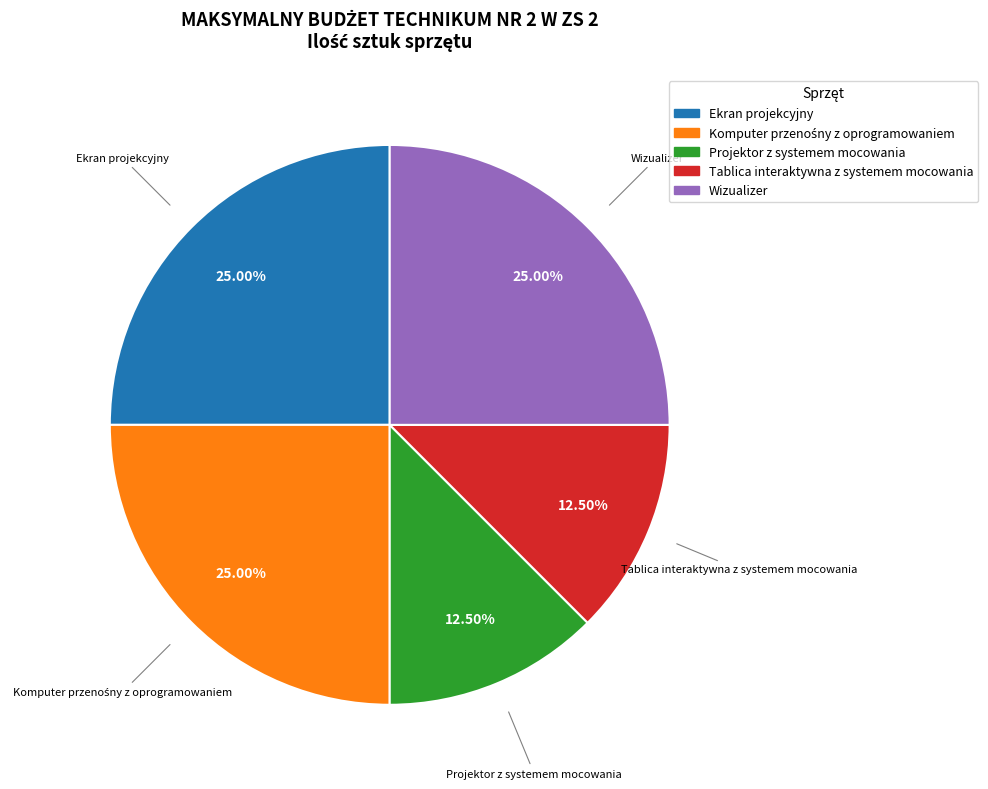

Which has a higher value, Ekran projekcyjny or Tablica interaktywna z systemem mocowania?

Ekran projekcyjny